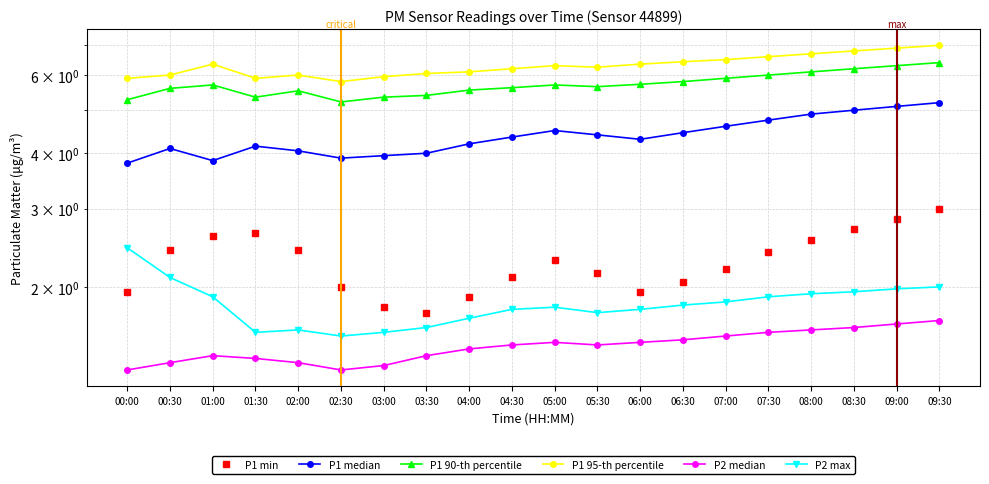

List the labels in order of P1 95-th percentile value, largest first.

09:30, 09:00, 08:30, 08:00, 07:30, 07:00, 06:30, 01:00, 06:00, 05:00, 05:30, 04:30, 04:00, 03:30, 00:30, 02:00, 03:00, 00:00, 01:30, 02:30